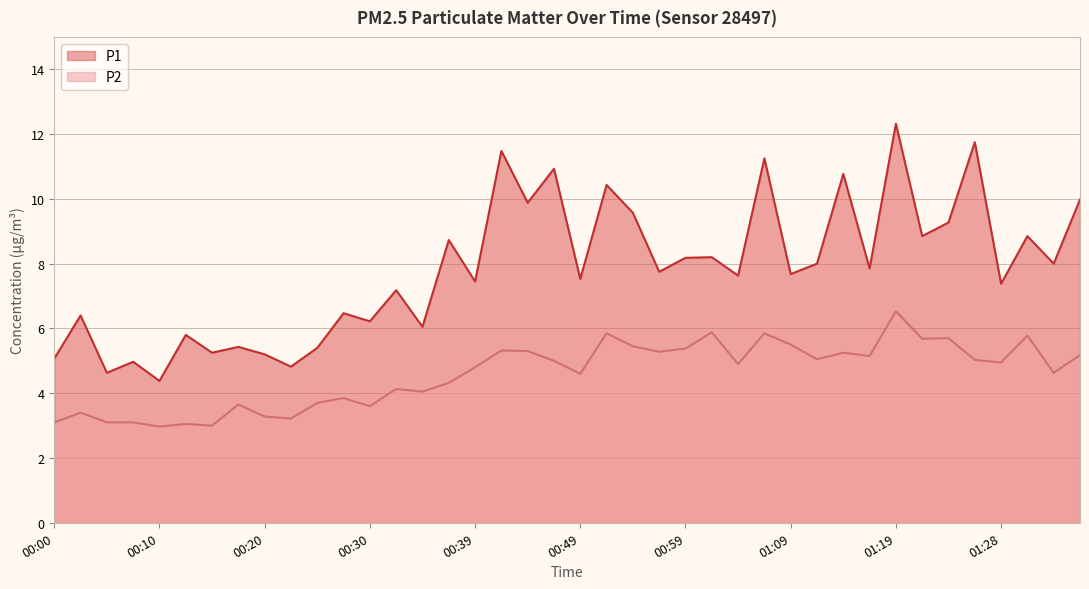

What are all the series names shown in the legend?

P1, P2